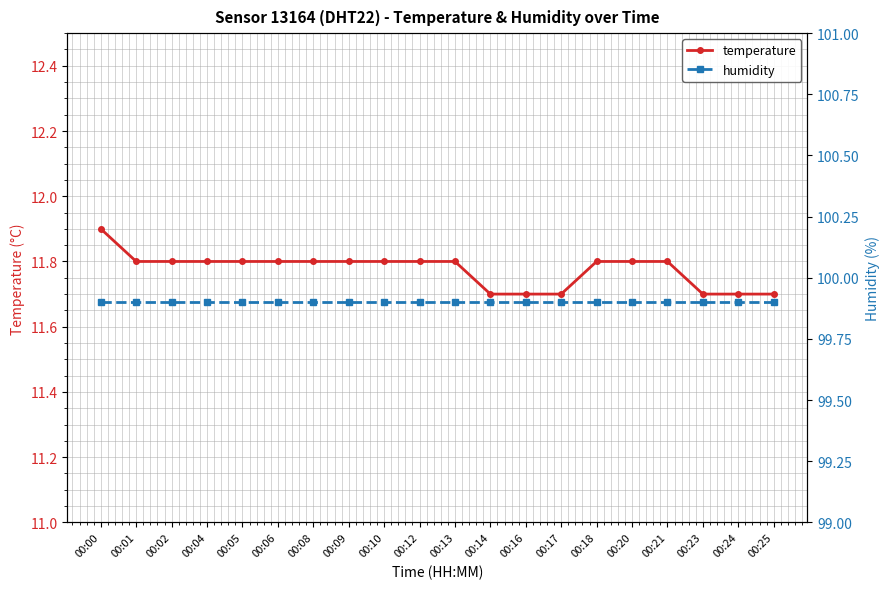

Where is temperature nearest to the value 11?

00:14